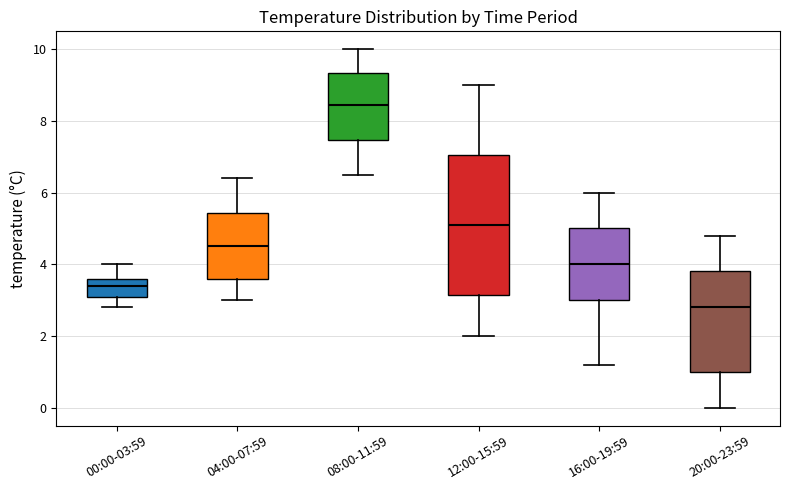

Which box is the tallest, from its lower edge to its upper edge?

12:00-15:59